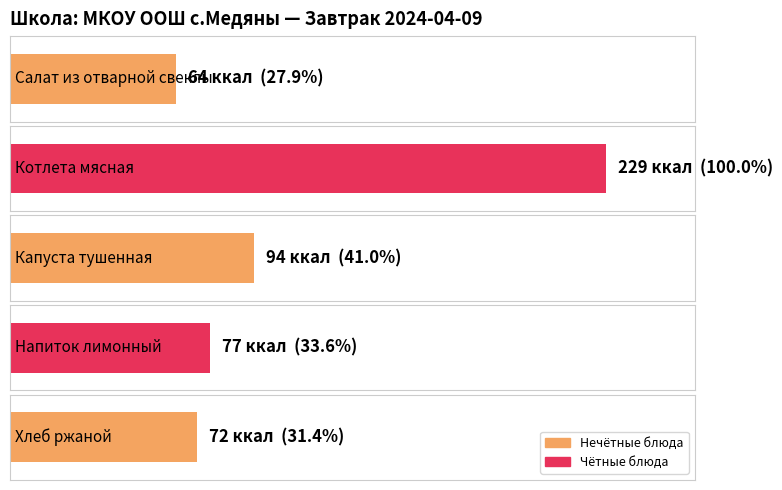

How many data points does each series have?

5